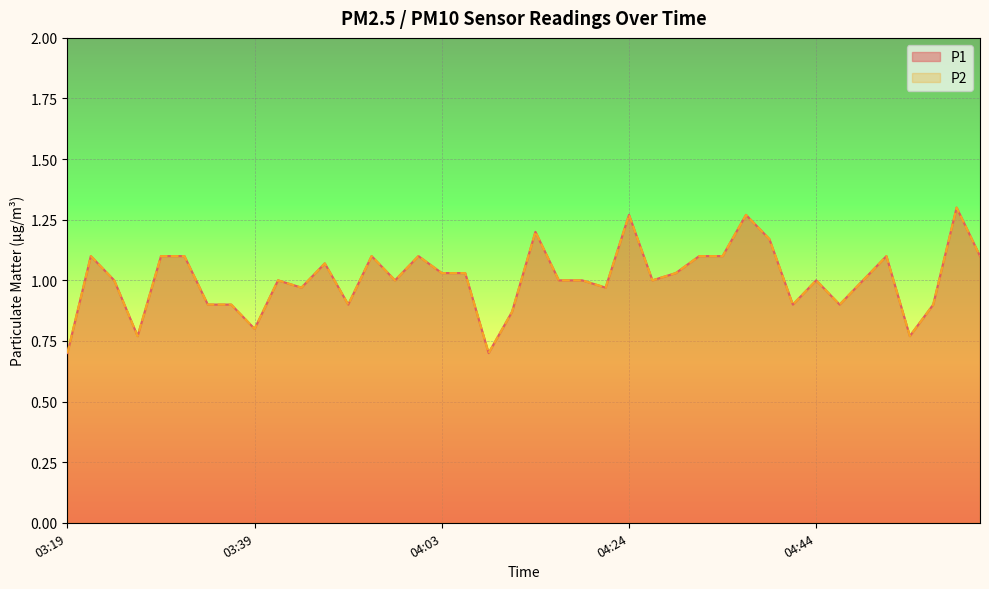

What is the label of the 4th point from the right?

04:54